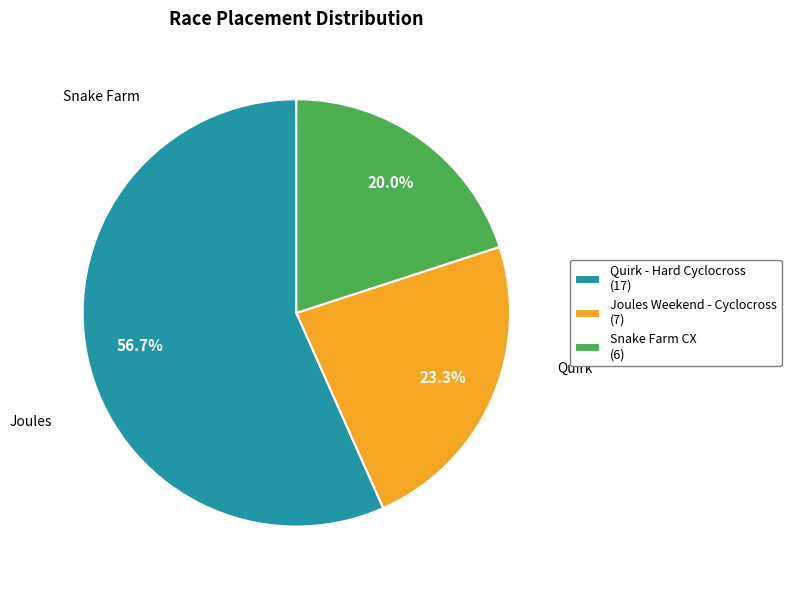

To the nearest percent, what is the difference between the Quirk - Hard Cyclocross and Joules Weekend - Cyclocross slice percentages?

33%